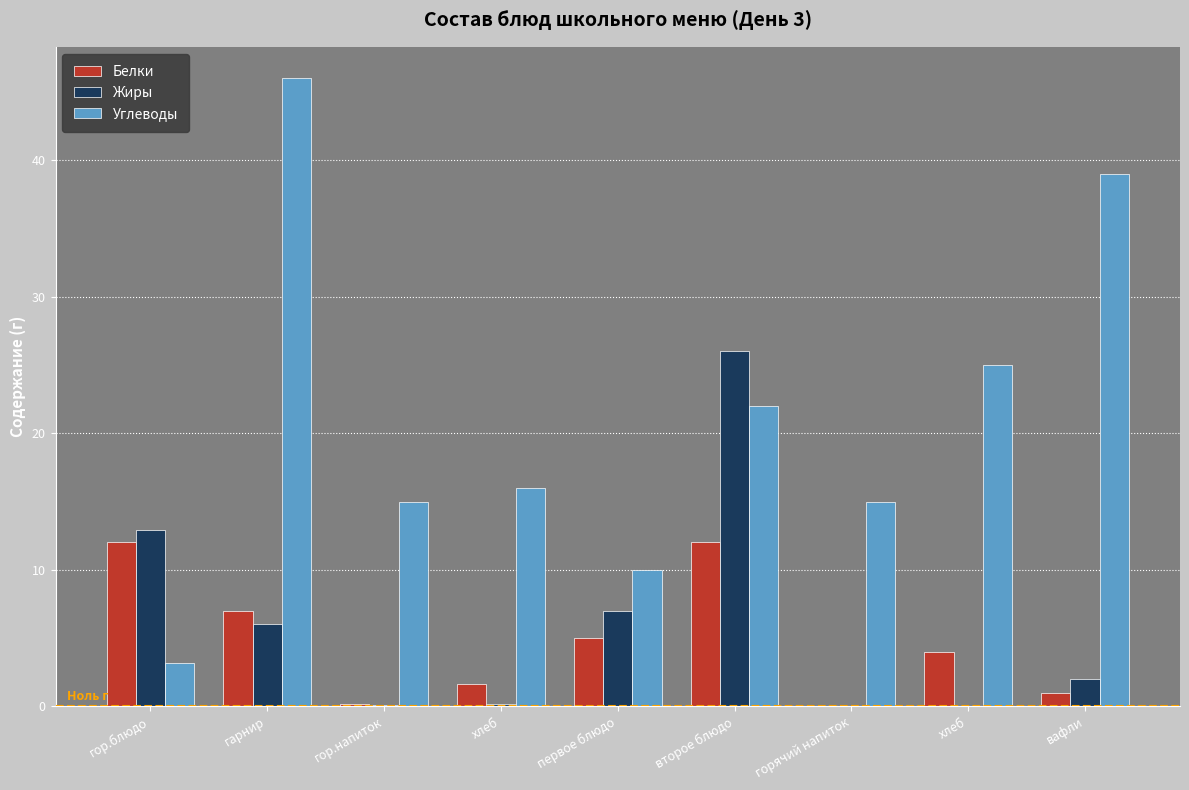

List the labels in order of Жиры value, largest first.

второе блюдо, гор.блюдо, первое блюдо, гарнир, вафли, хлеб, гор.напиток, горячий напиток, хлеб